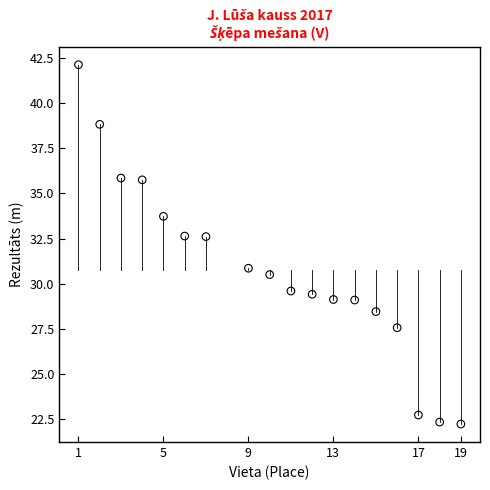

What is the range of Y values (max minus min)?

19.9